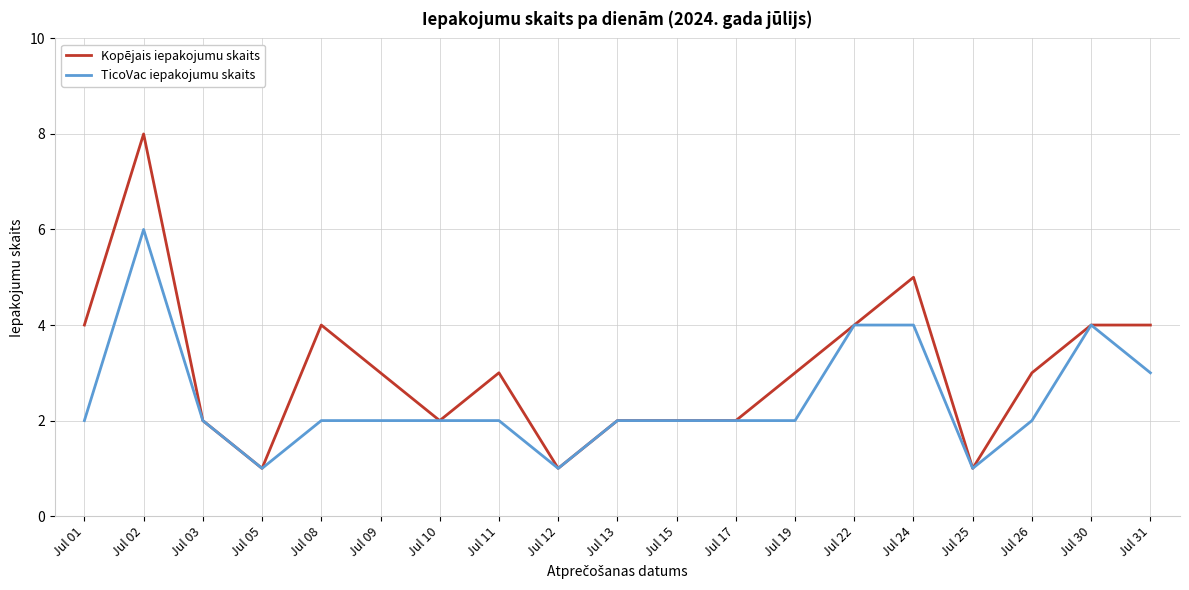

Is it true that Kopējais iepakojumu skaits equals 1 at Jul 25?

True